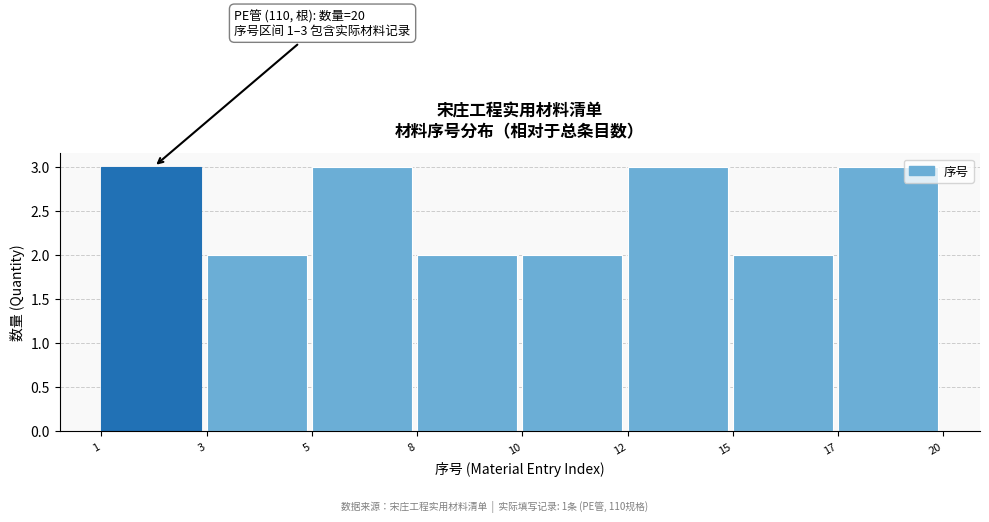

Reading left to right, list all the values displayed in this chart.

1=3	3=2	5=3	8=2	10=2	12=3	15=2	17=3